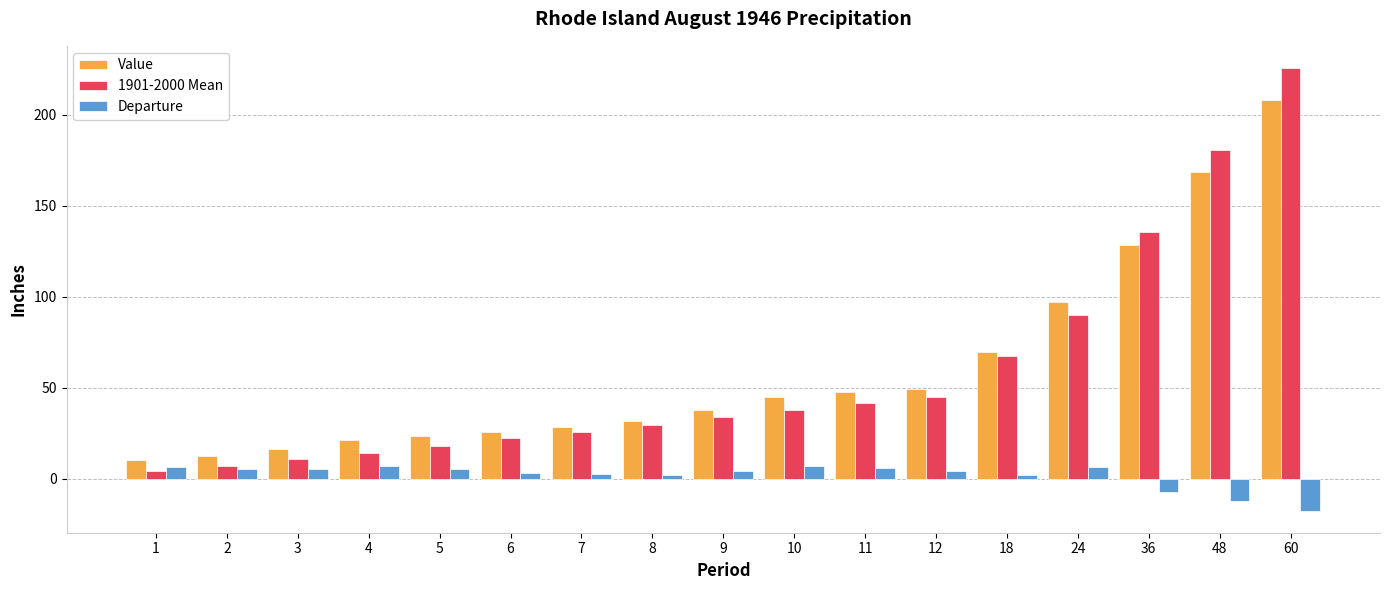

Is it true that 1901-2000 Mean equals 41.6 at 7?

False